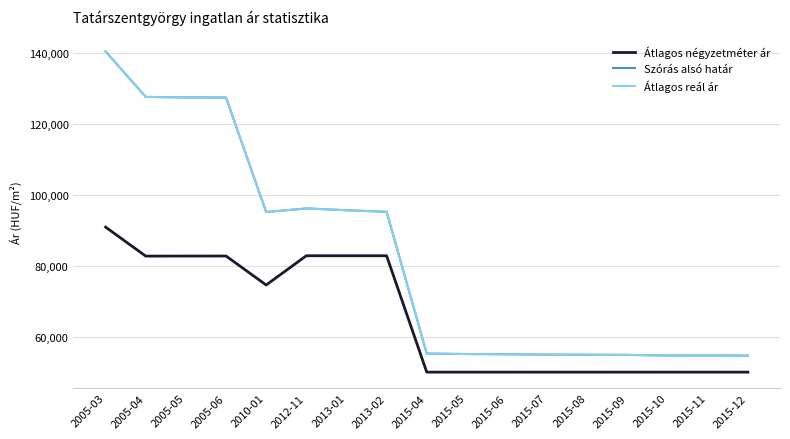

True or false: Szórás alsó határ and Átlagos reál ár intersect in this chart.

False